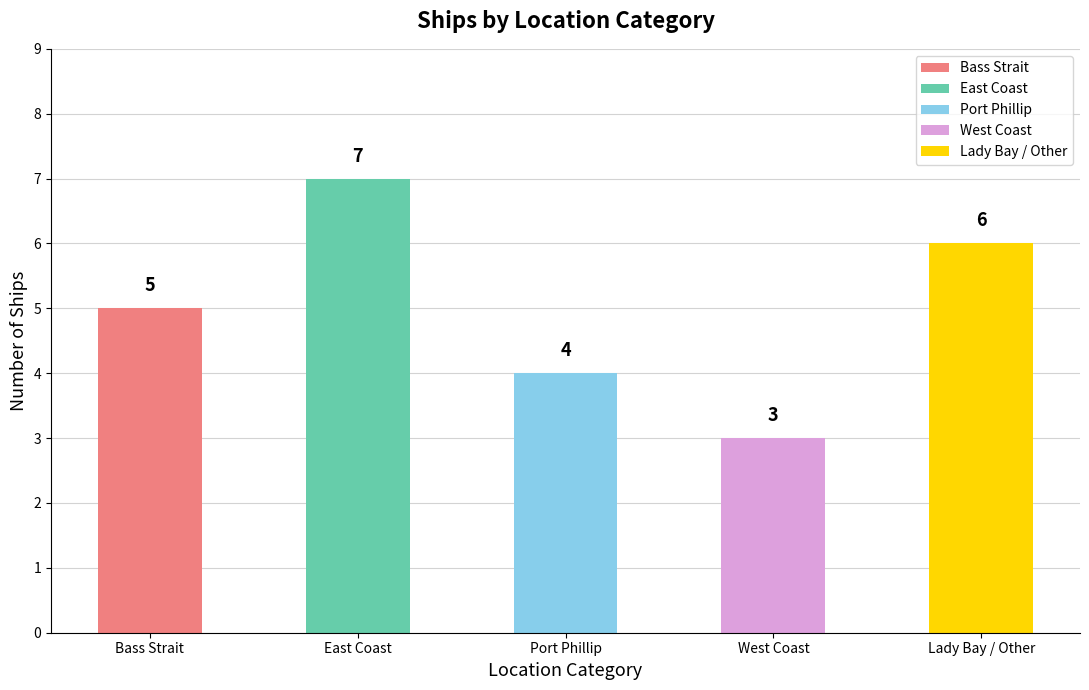

Reading left to right, list all the values displayed in this chart.

5	7	4	3	6